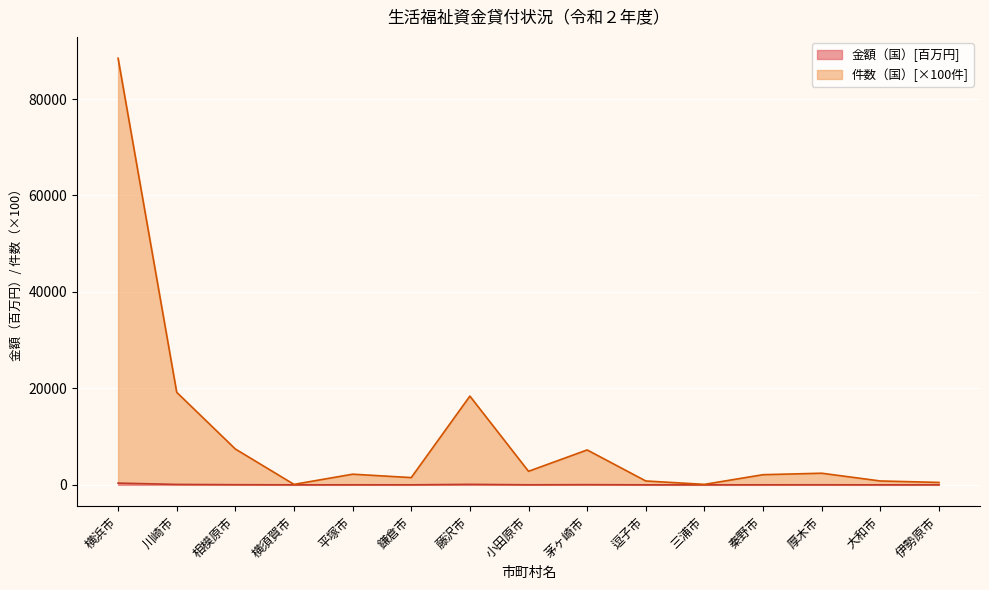

Between 藤沢市 and 茅ヶ崎市, which series saw the biggest shift?

件数（国）